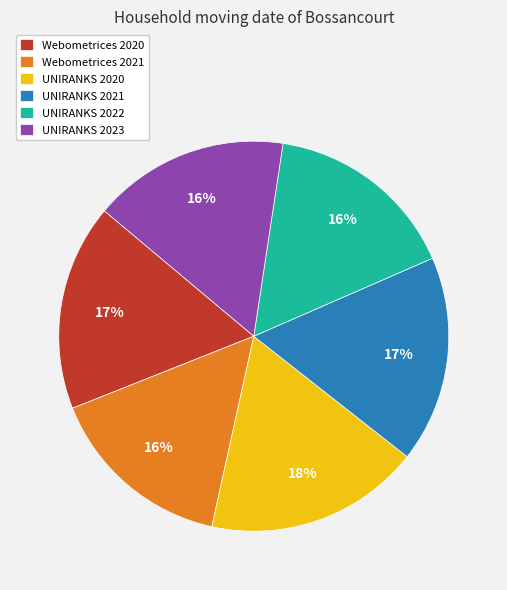

Count the number of slices in the pie.

6